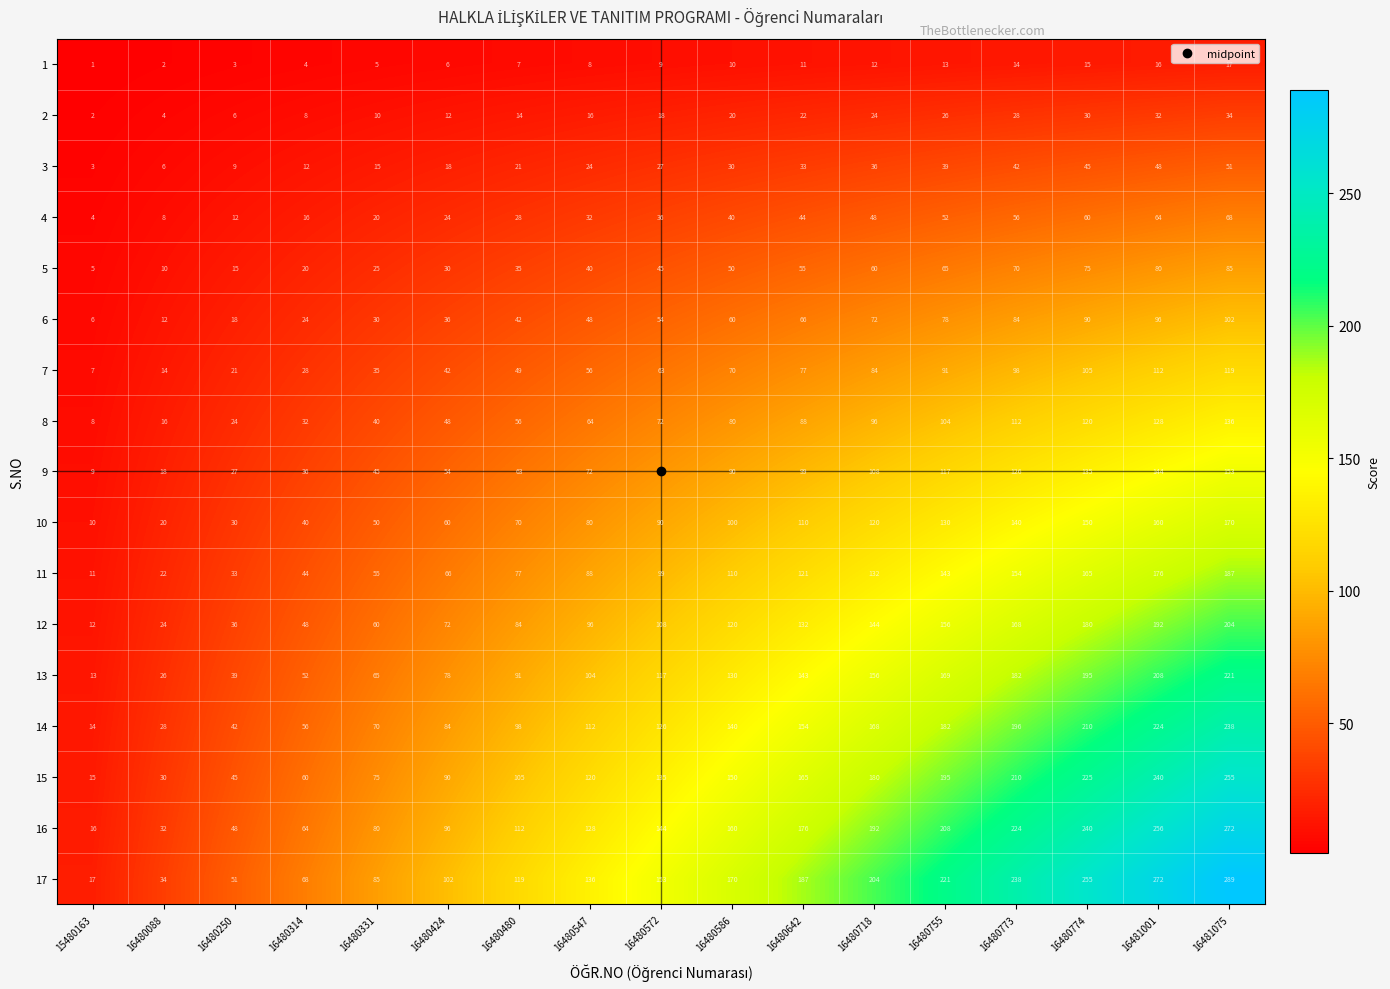

At 16480773, list the series in order from largest to smallest.

17, 16, 15, 14, 13, 12, 11, 10, 9, 8, 7, 6, 5, 4, 3, 2, 1